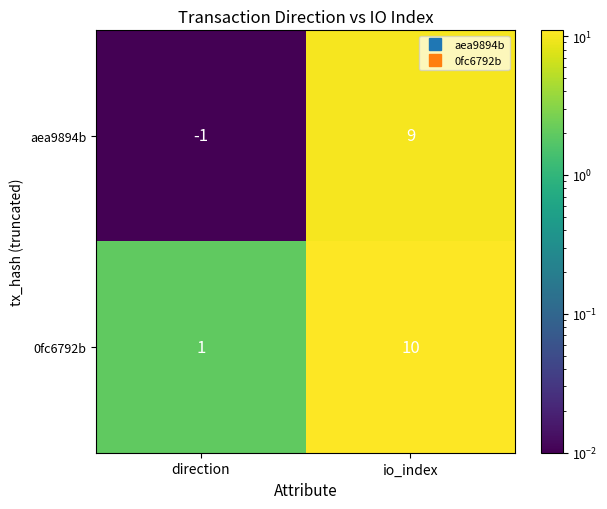

What is the maximum value shown in the chart?

10